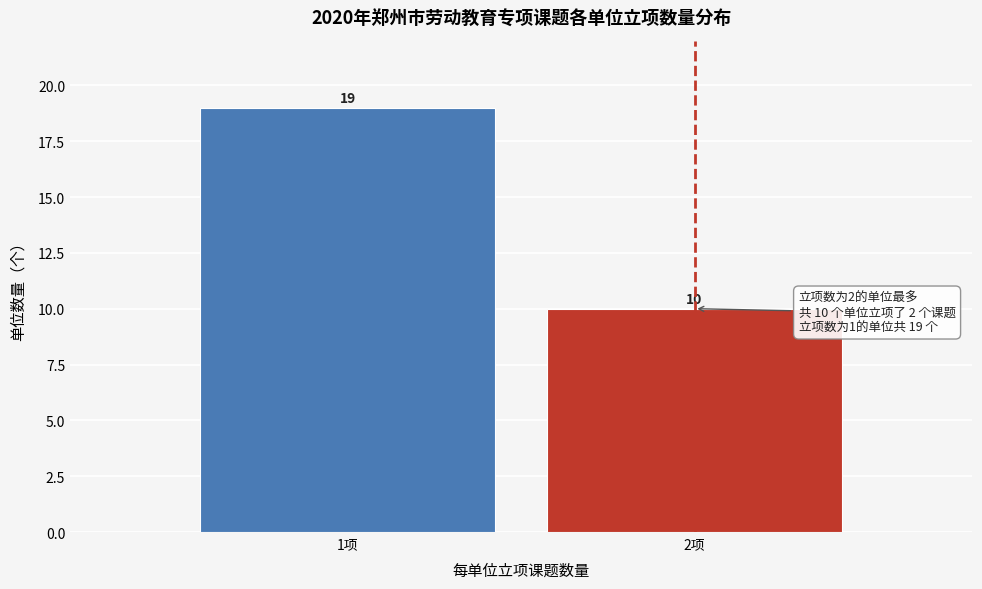

Reading left to right, what are all the values shown in this chart?

1项=19	2项=10